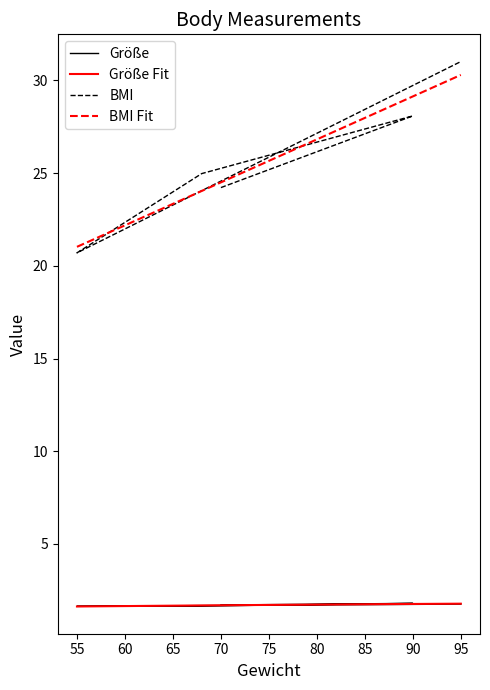

Does the chart display data point markers on the line(s)?

No